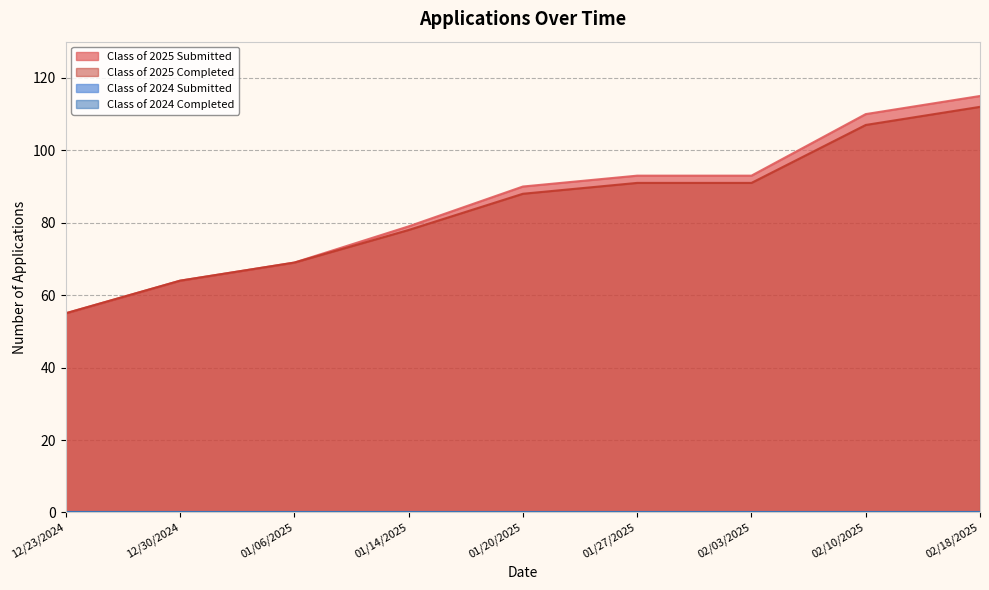

Is it true that Class of 2025 Submitted equals 55 at 12/23/2024?

True